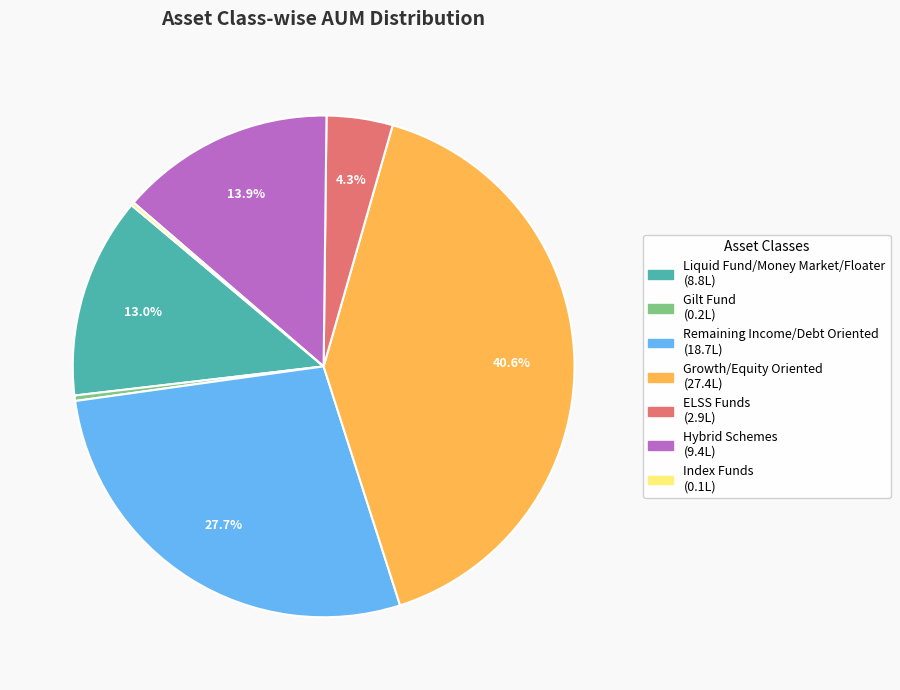

Is Liquid Fund/Money Market/Floater the majority of the pie?

No